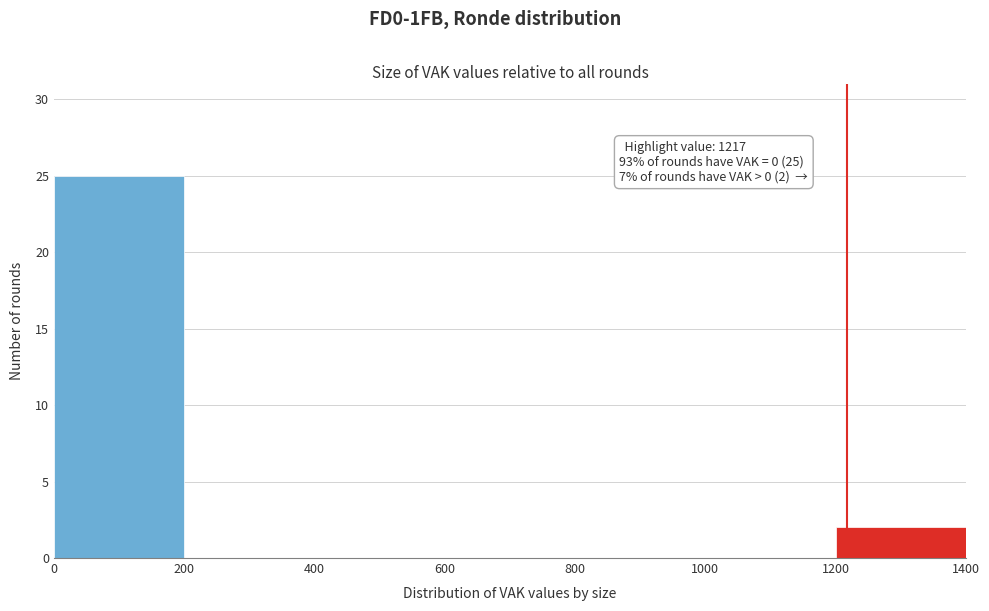

Which range on the x-axis has the tallest bar?

0 to 200